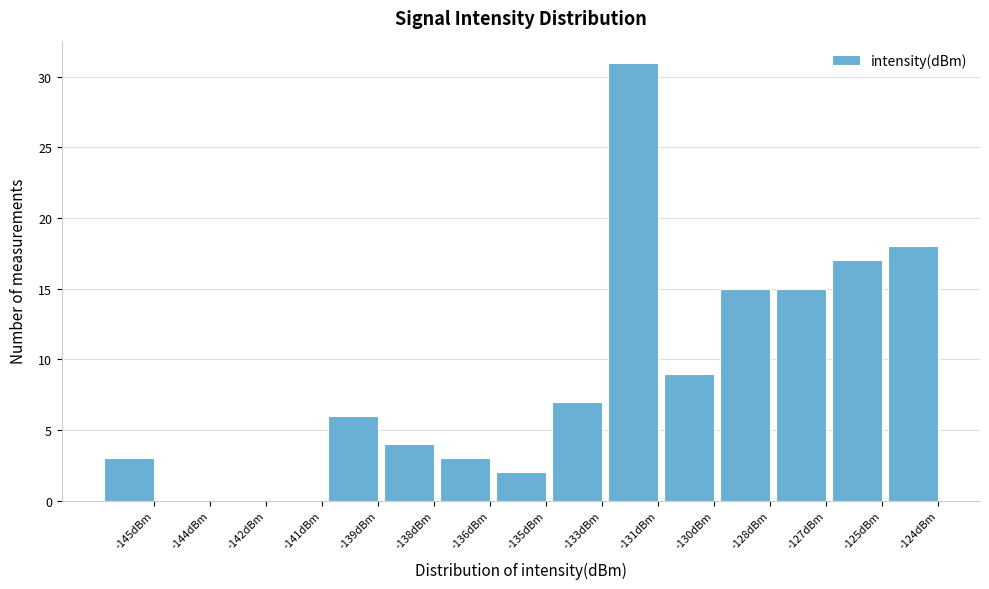

Reading left to right, extract all data points from this chart.

-145dBm=3	-144dBm=0	-142dBm=0	-141dBm=0	-139dBm=6	-138dBm=4	-136dBm=3	-135dBm=2	-133dBm=7	-131dBm=31	-130dBm=9	-128dBm=15	-127dBm=15	-125dBm=17	-124dBm=18